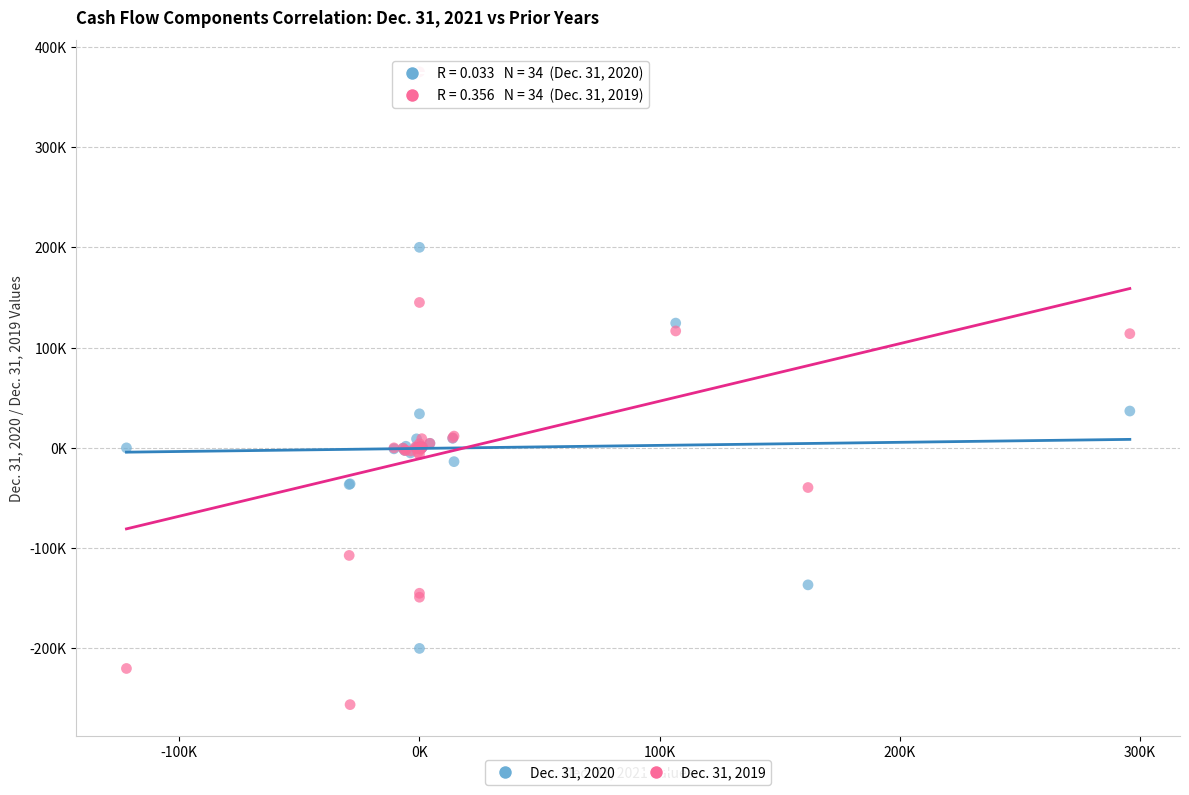

What are all the series names shown in the legend?

Dec. 31, 2020, Dec. 31, 2019